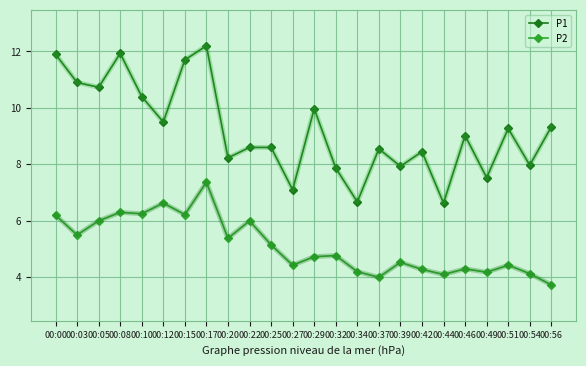

Which series has the widest spread of values?

P1